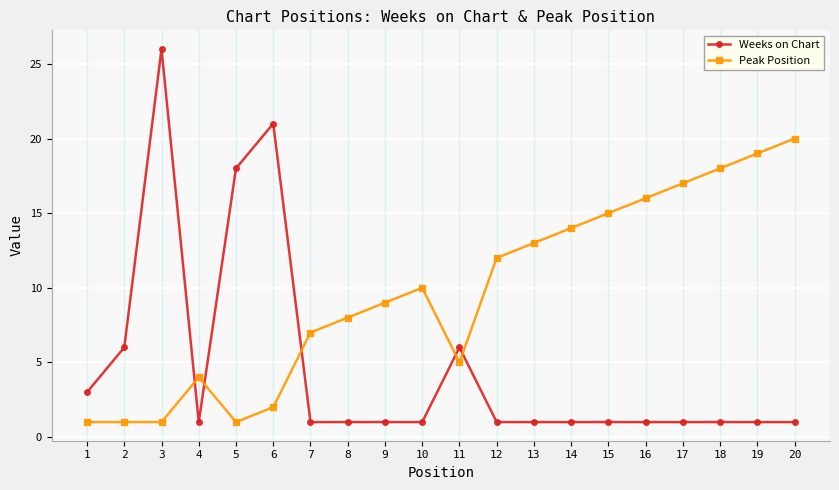

At which category does Weeks on Chart reach its first local valley?

4